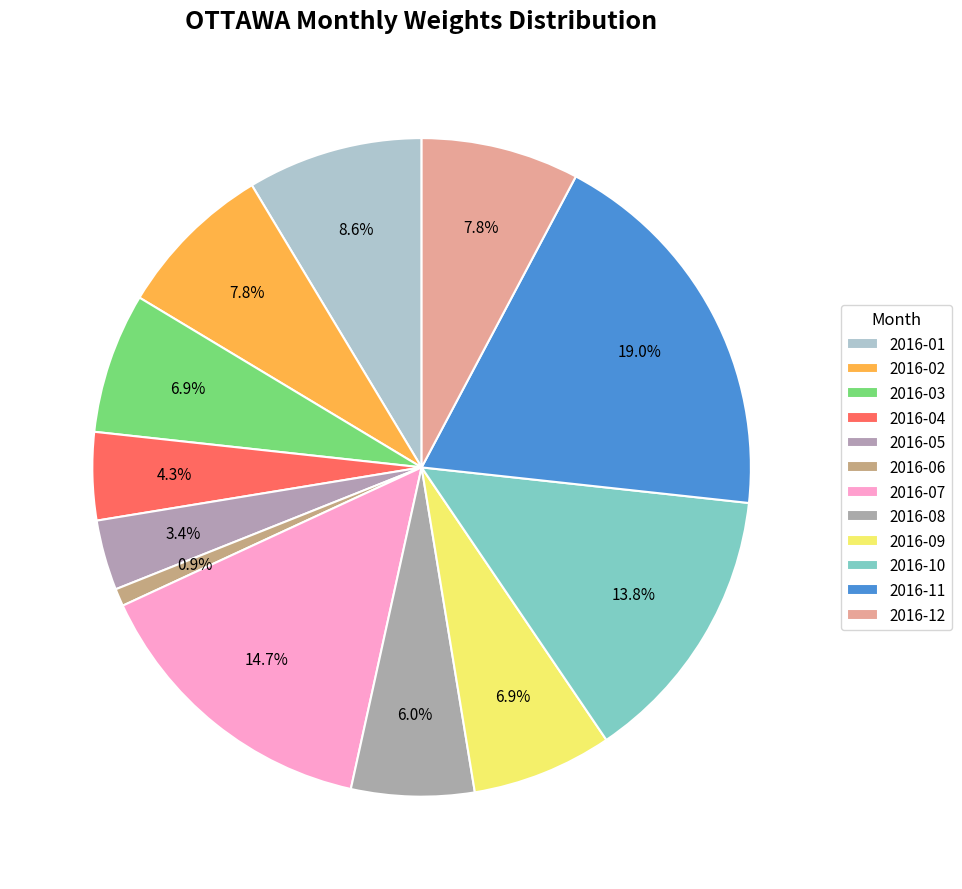

Count the number of slices in the pie.

12